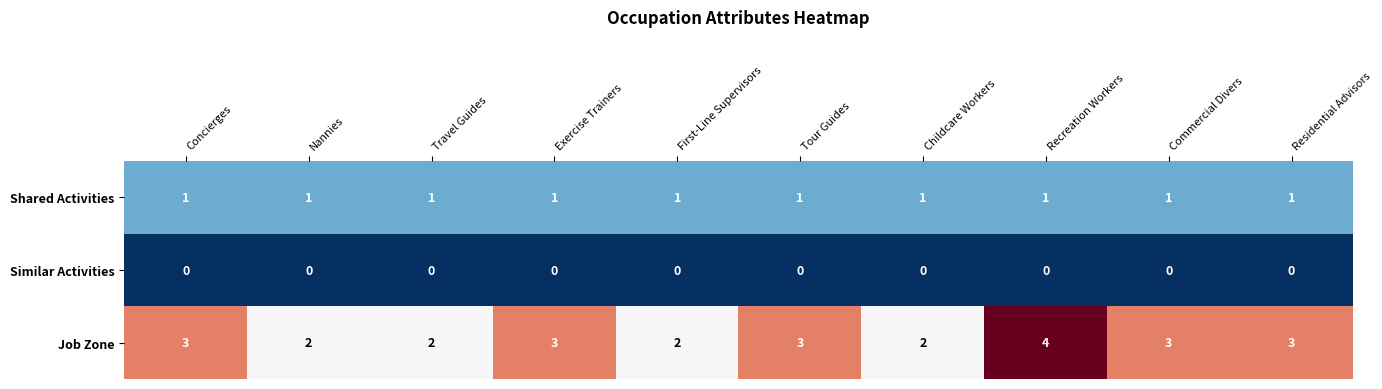

Between Exercise Trainers and Recreation Workers, which series saw the biggest shift?

Job Zone